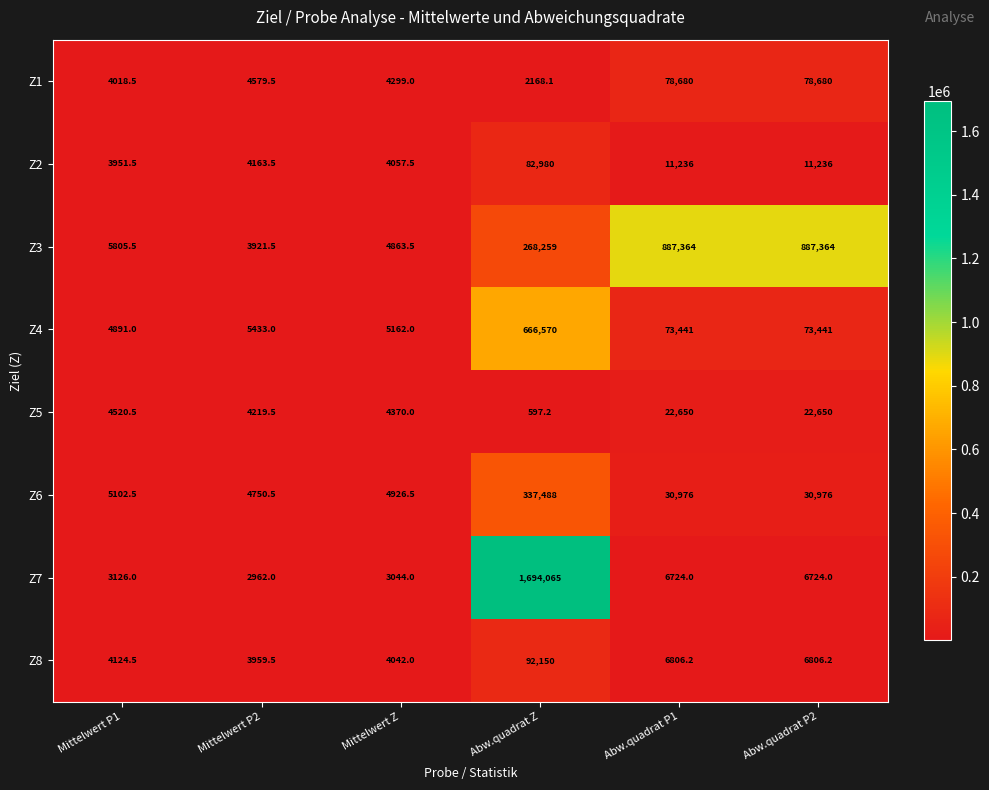

At which label is Z3 closest to 445642?

Abw.quadrat Z